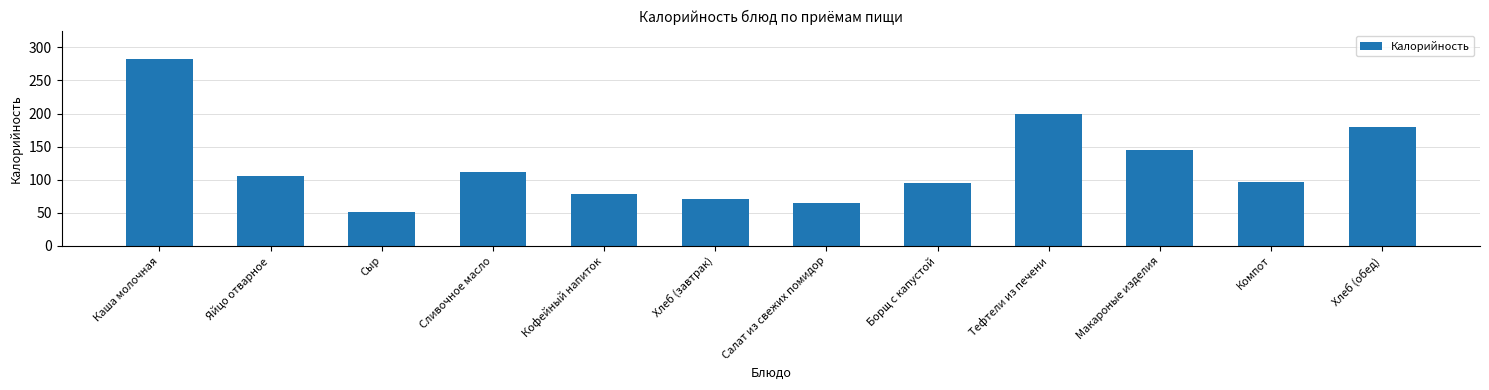

Between Сыр and Кофейный напиток, which is larger?

Кофейный напиток